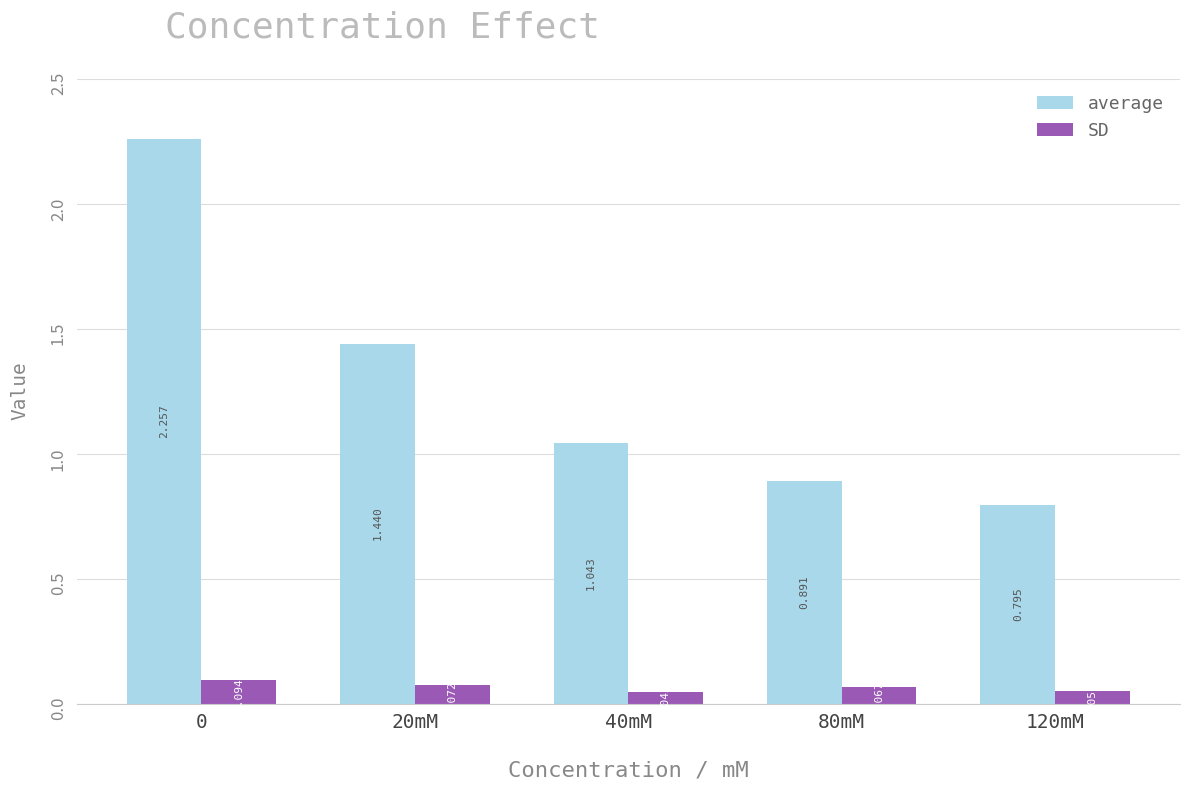

What is the label of the 4th bar from the right?

20mM